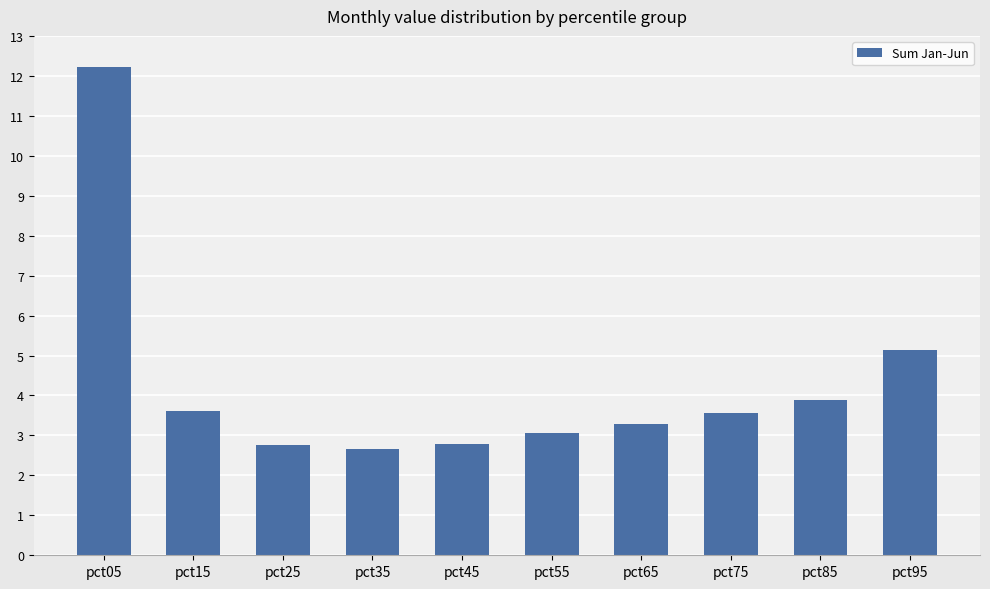

Reading left to right, extract all data points from this chart.

12.2	3.6	2.8	2.7	2.8	3.1	3.3	3.6	3.9	5.1